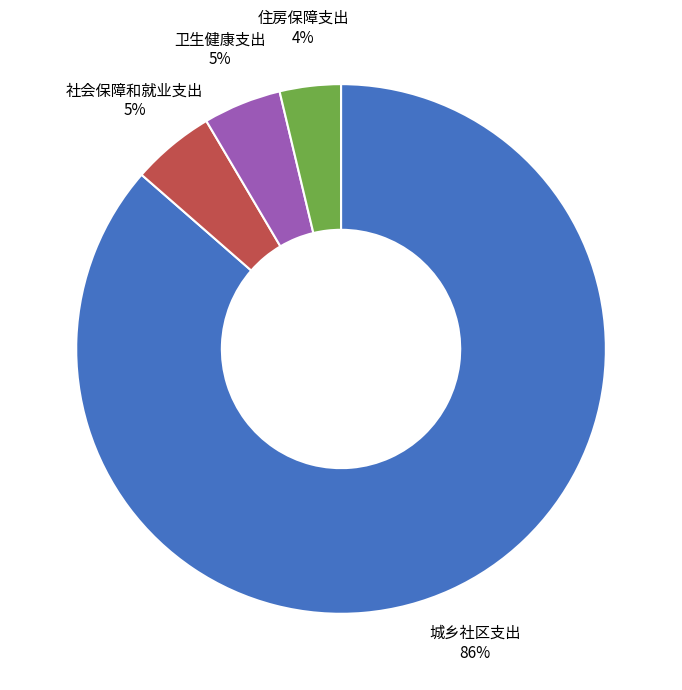

To the nearest percent, what is the average slice percentage?

25%